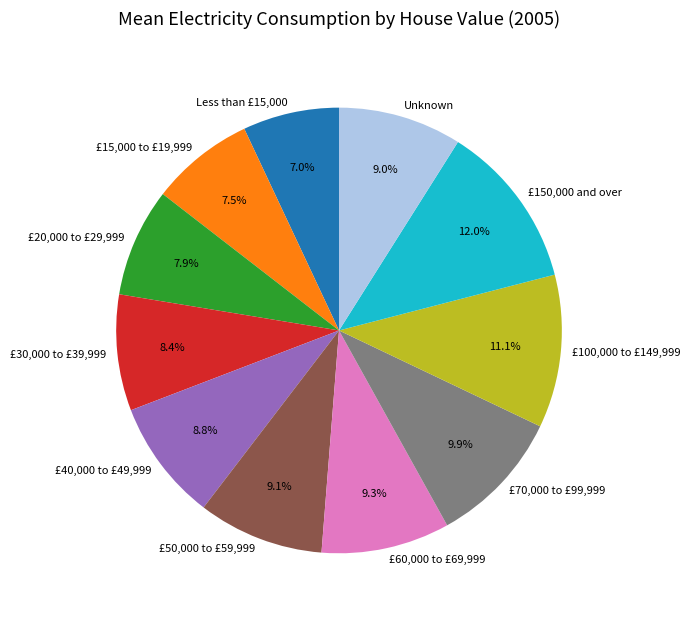

Between £50,000 to £59,999 and £20,000 to £29,999, which is larger?

£50,000 to £59,999